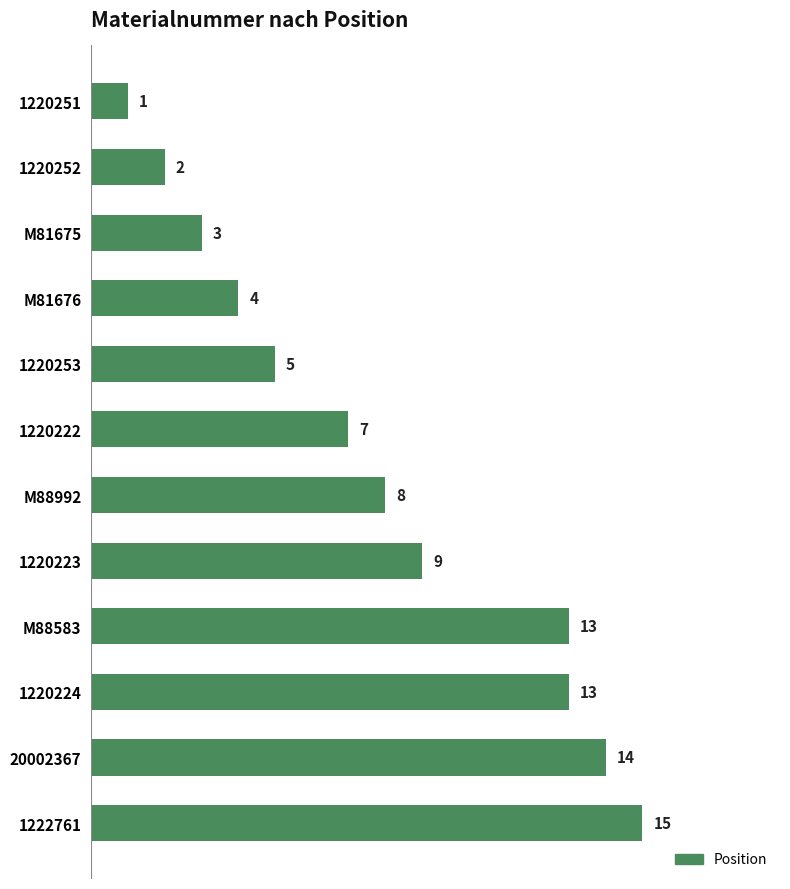

What is the sum of the values at 1220252 and 20002367?

16